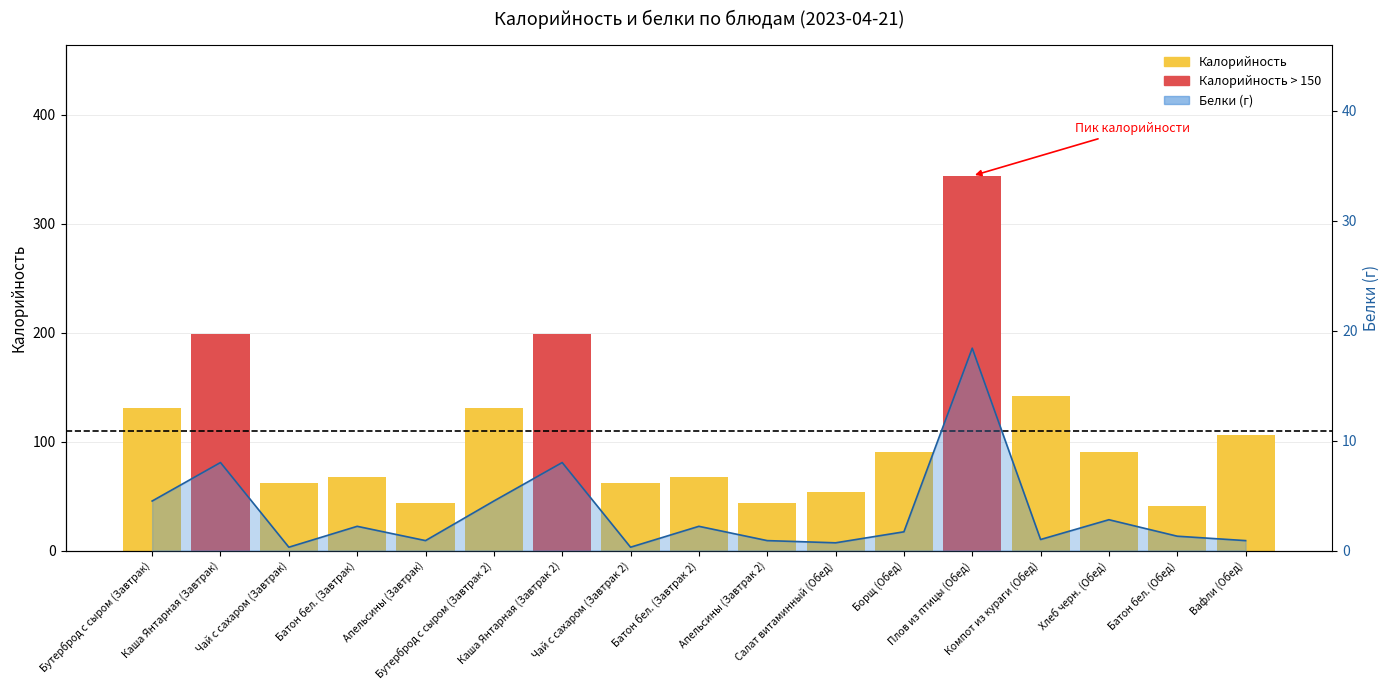

Between Каша Янтарная (Завтрак) and Бутерброд с сыром (Завтрак 2), which is larger?

Каша Янтарная (Завтрак)